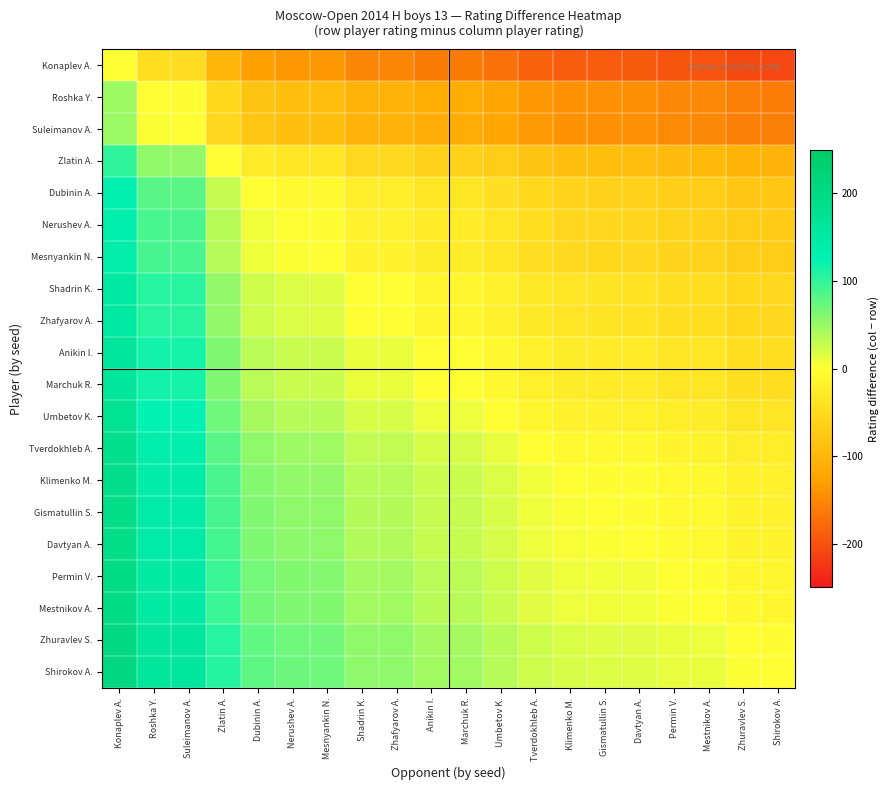

At which category is the sum across all series the highest?

Konaplev A.